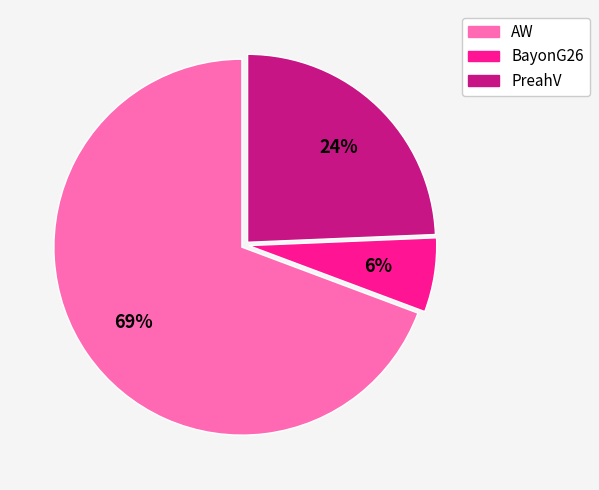

How many segments does this pie chart have?

3